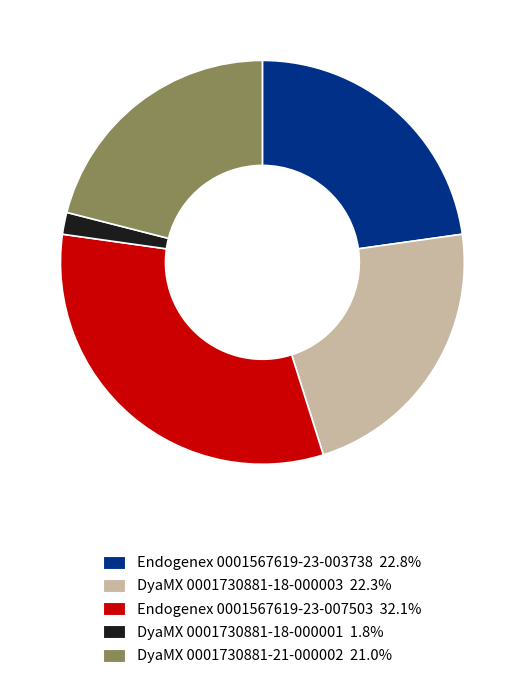

Approximately how many times larger is the value at Endogenex 0001567619-23-003738 22.8% compared to Endogenex 0001567619-23-007503 32.1%?

0.7